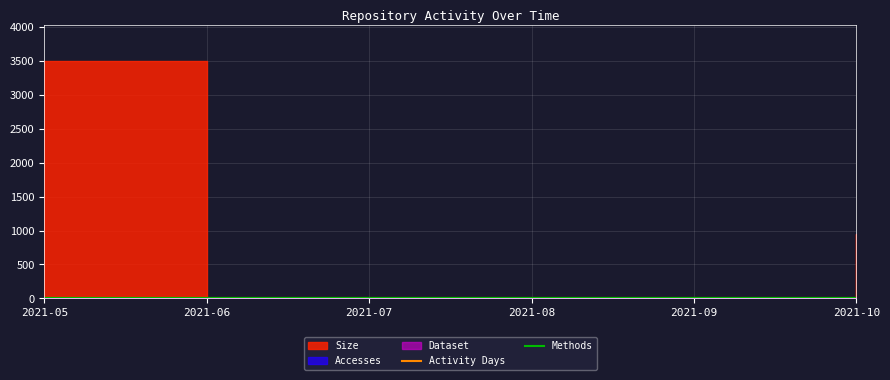

True or false: Methods has more than 0 interior local peaks.

False